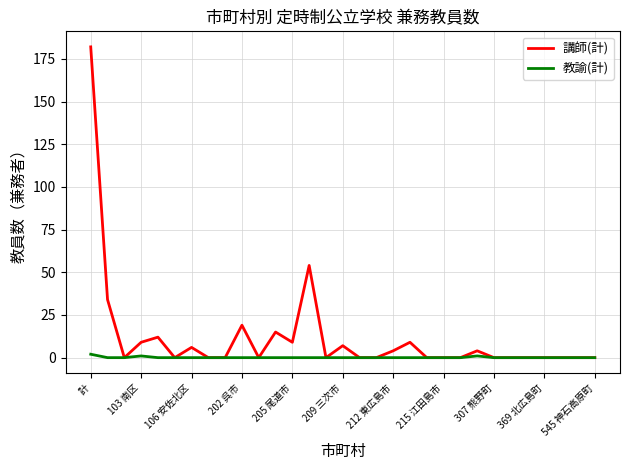

Reading left to right, list all the values displayed in this chart.

講師(計): 182	34	0	9	12	0	6	0	0	19	0	15	9	54	0	7	0	0	4	9	0	0	0	4	0	0	0	0	0	0	0
教諭(計): 2	0	0	1	0	0	0	0	0	0	0	0	0	0	0	0	0	0	0	0	0	0	0	1	0	0	0	0	0	0	0